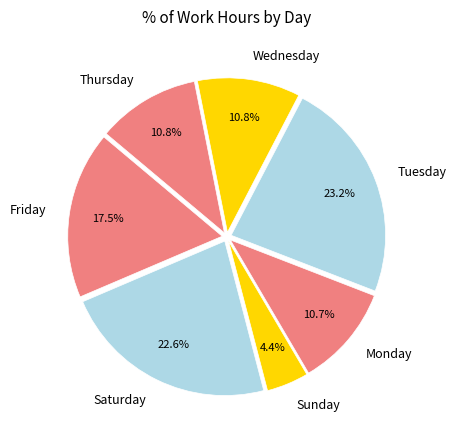

Does Saturday account for over 50% of the chart?

No